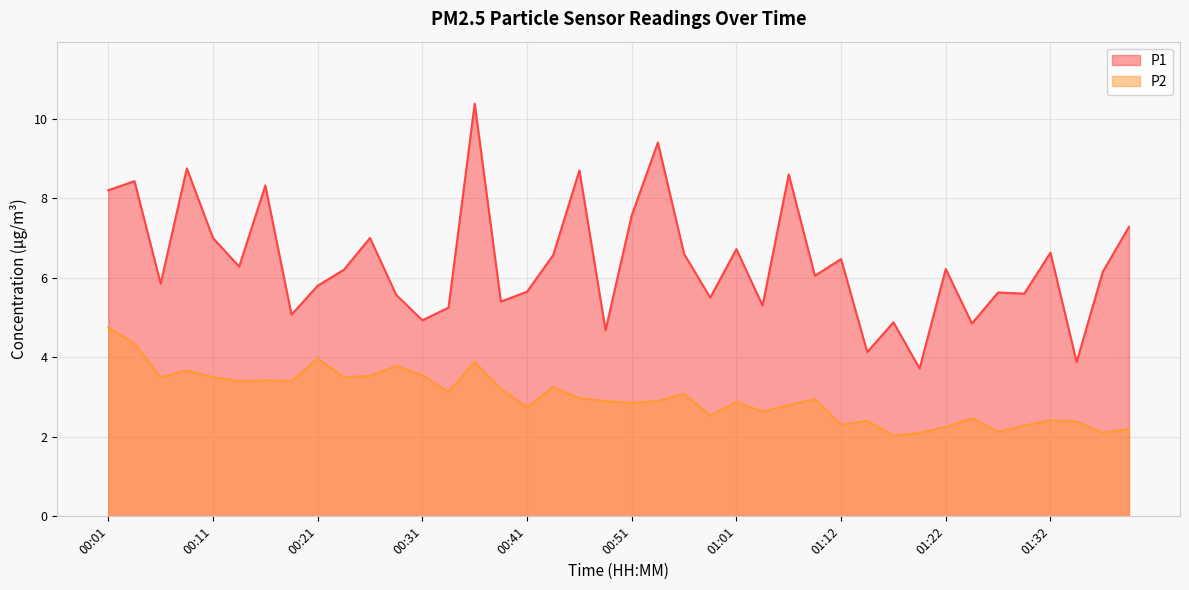

What is the average value of the P2 series?

3.0